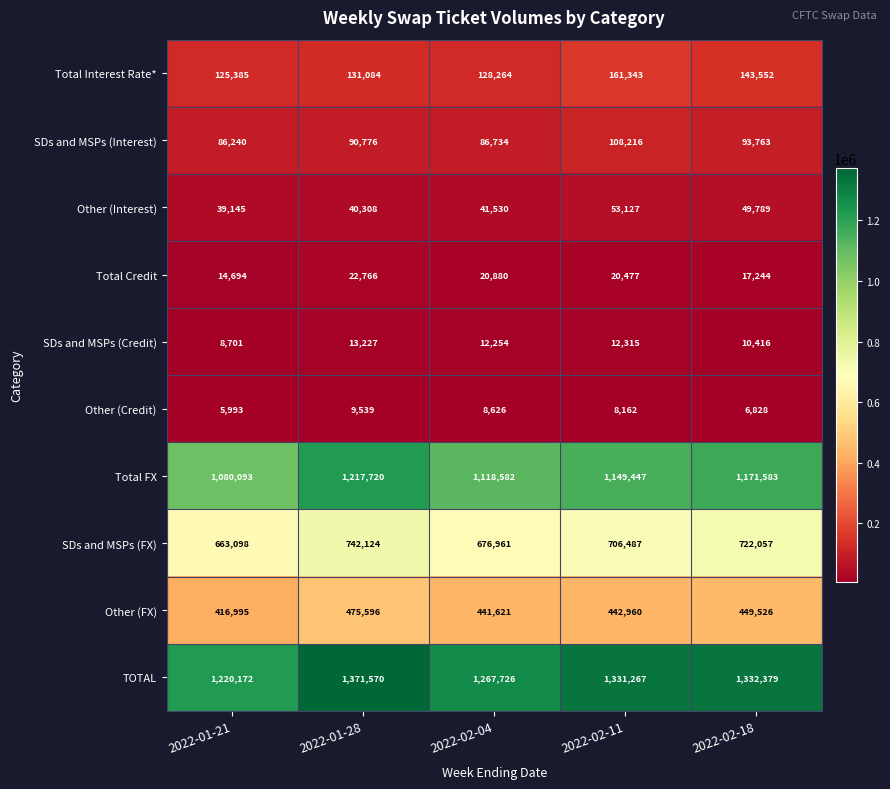

At how many categories does at least one series exceed 806410?

5